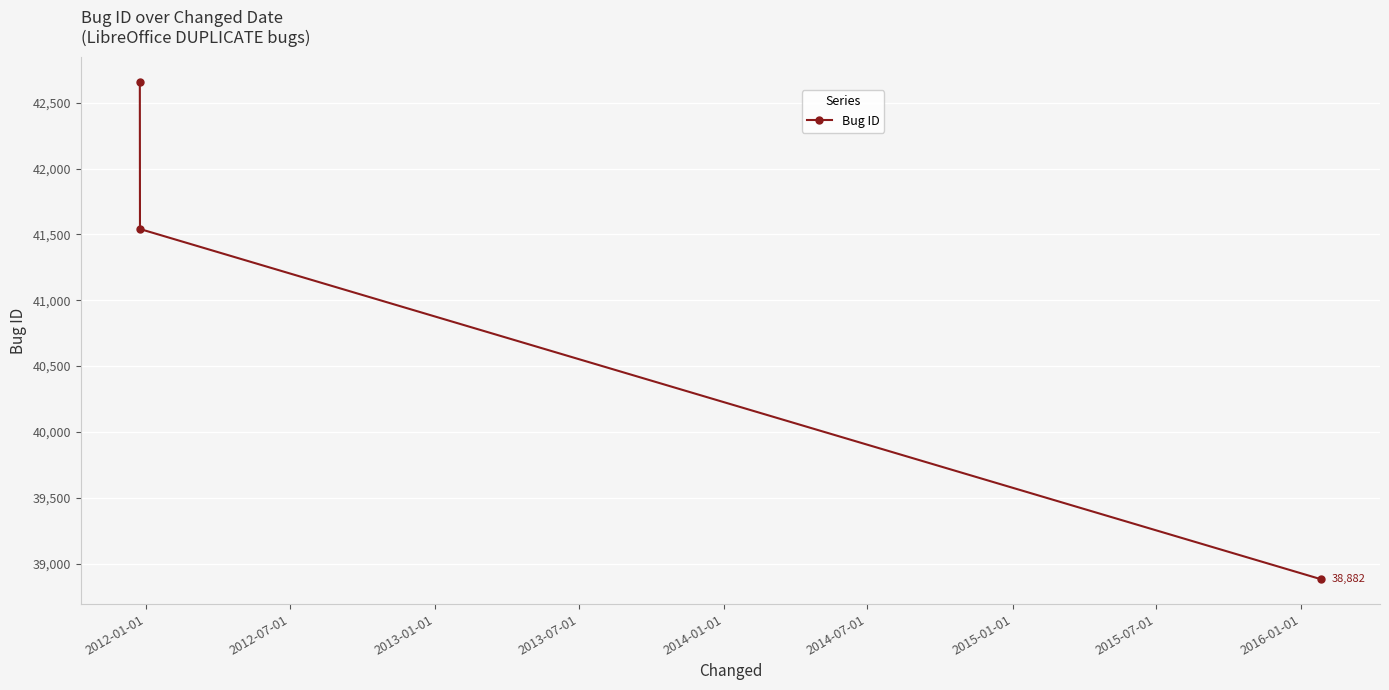

What is the minimum value shown in the chart?

38882